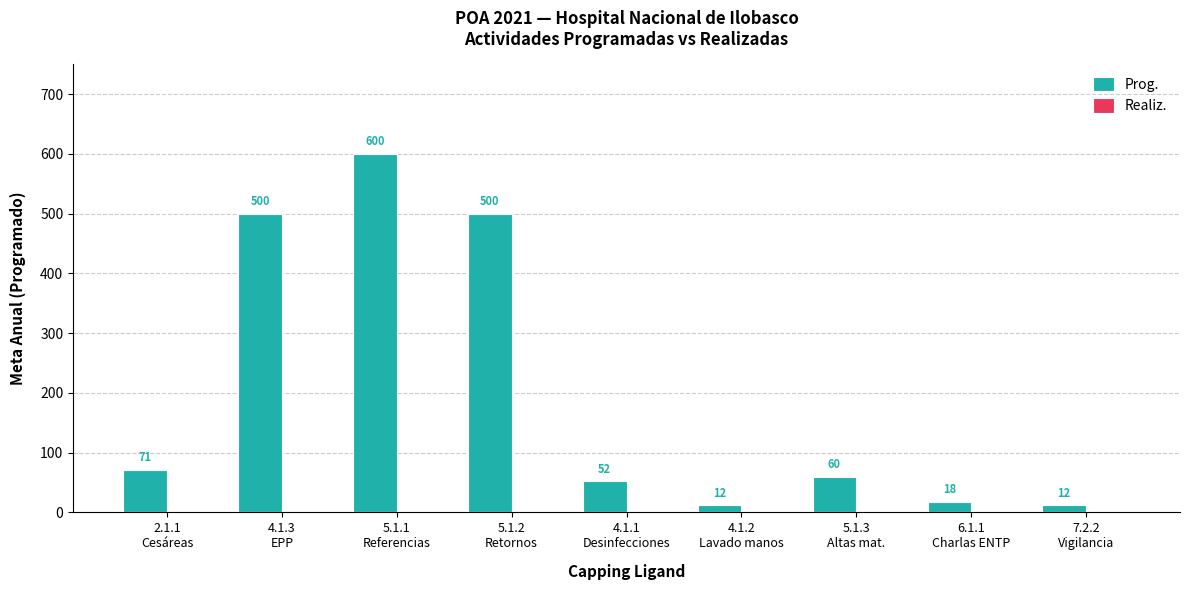

What is the smallest value displayed?

12